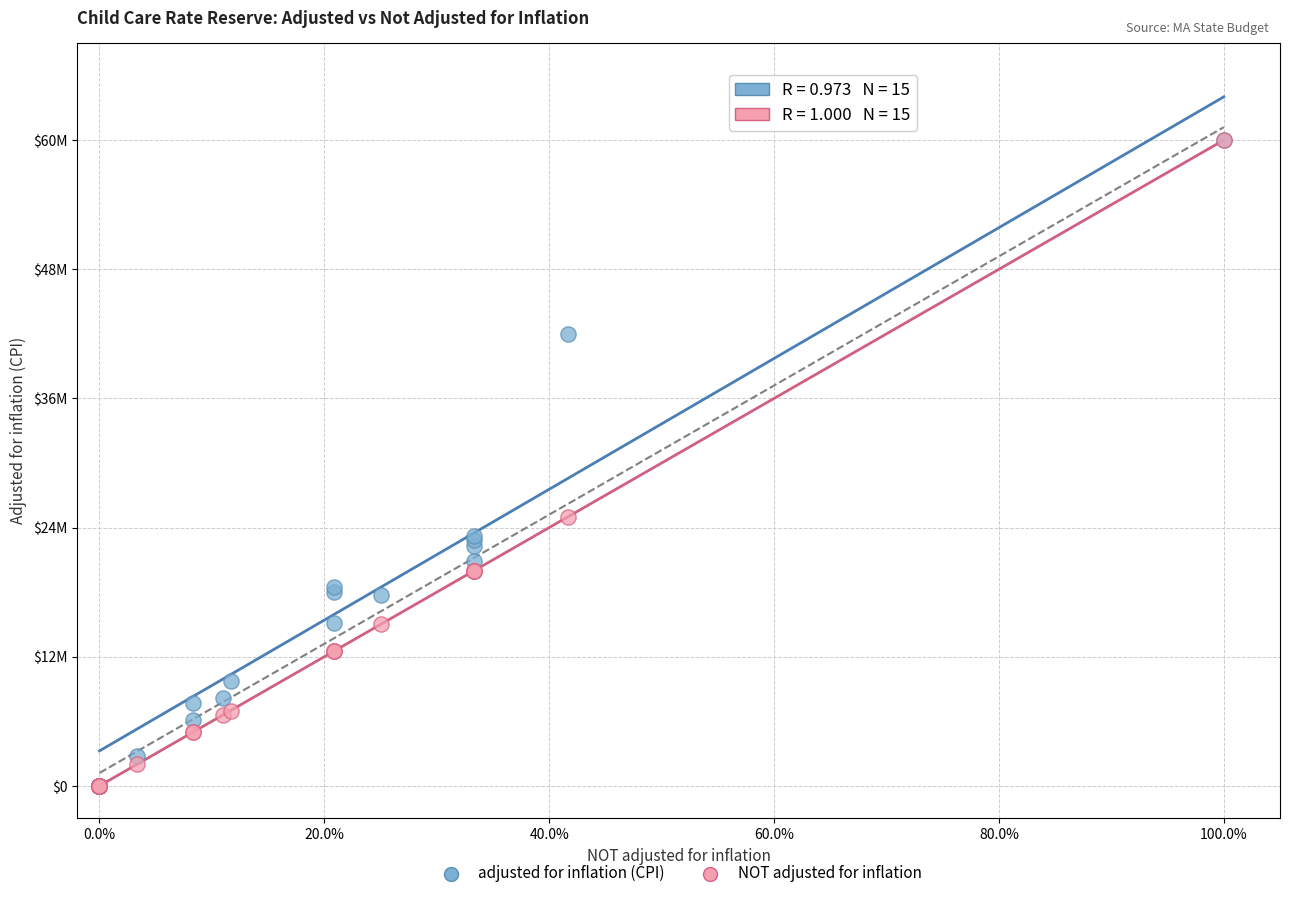

What are all the series names shown in the legend?

adjusted for inflation (CPI), NOT adjusted for inflation